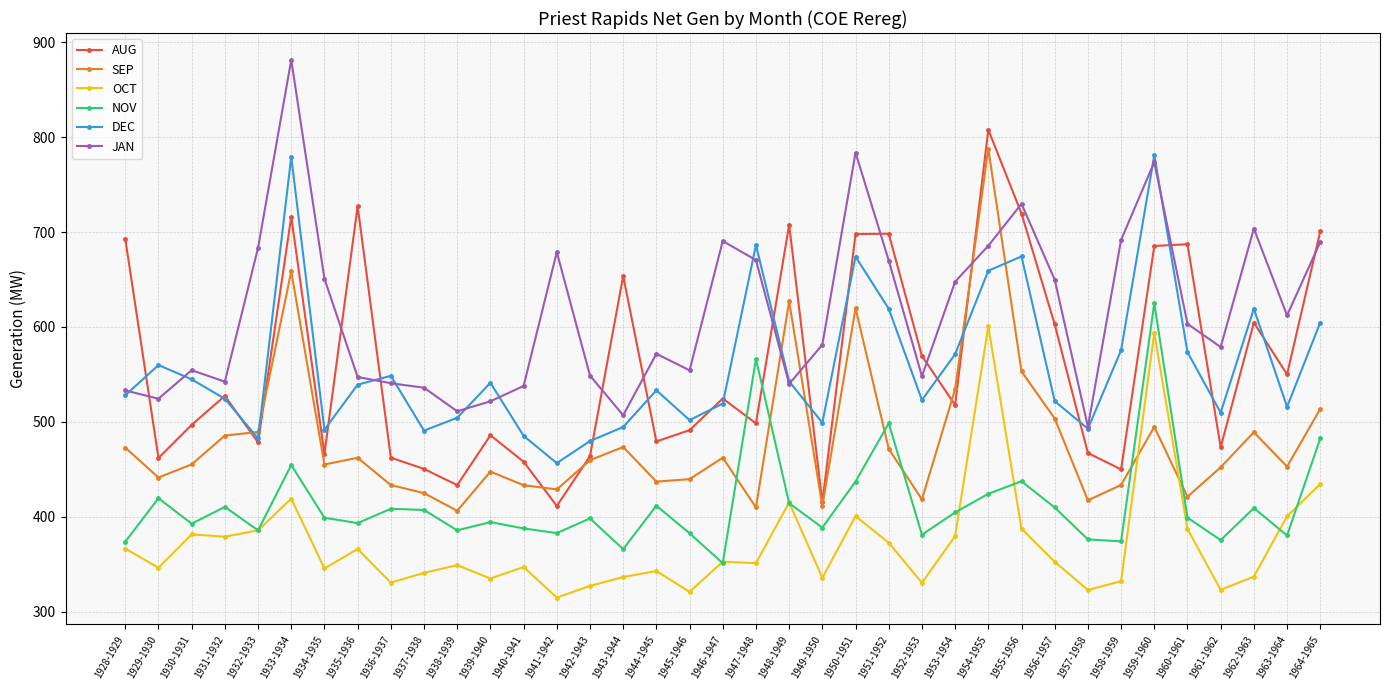

What is the label of the 22nd point from the right?

1943-1944